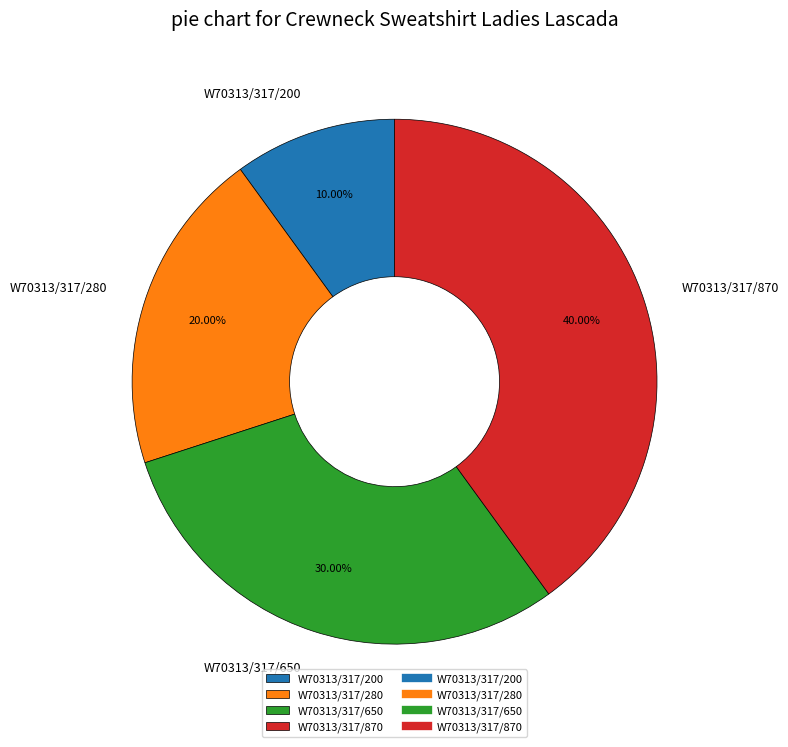

How many segments does this pie chart have?

4